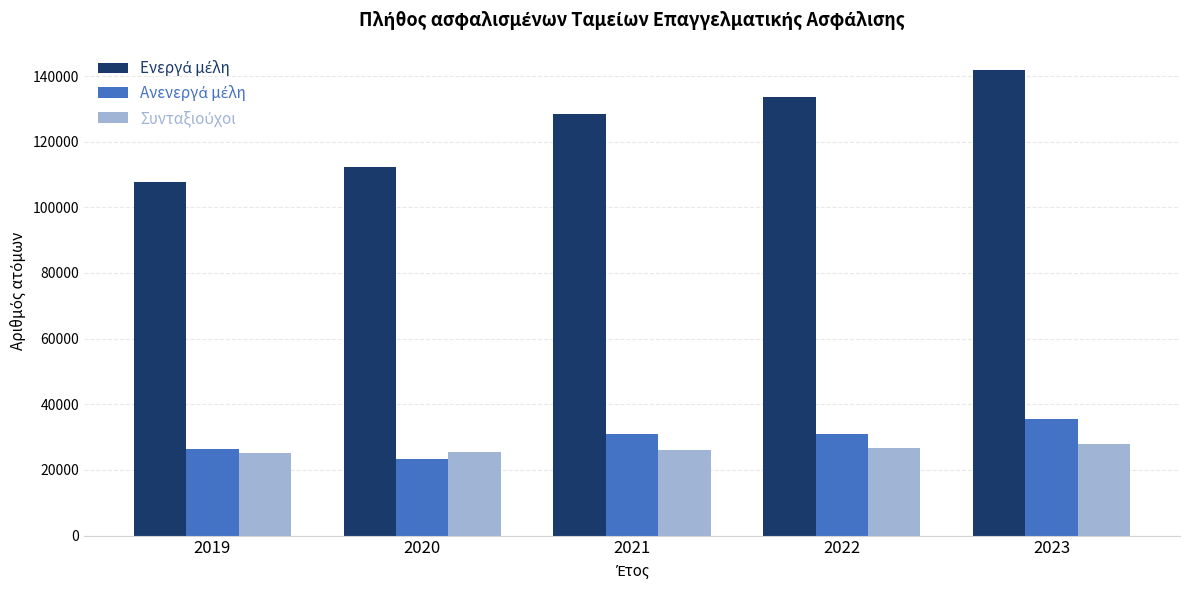

What is the smallest value displayed?

23213